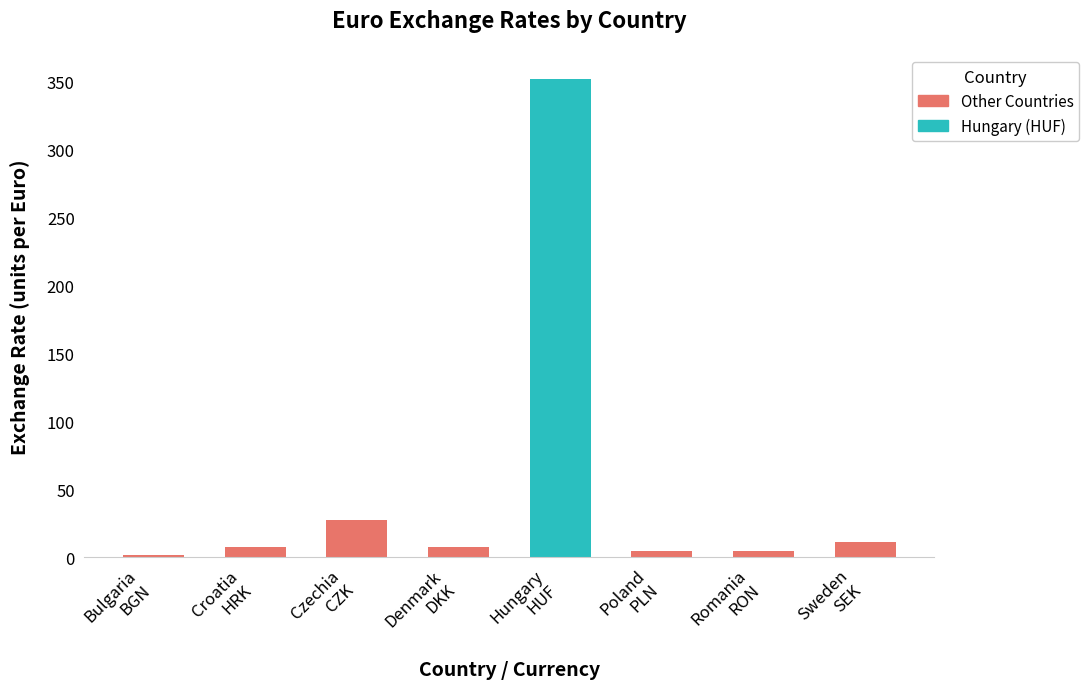

What is the sum of all values?

417.5